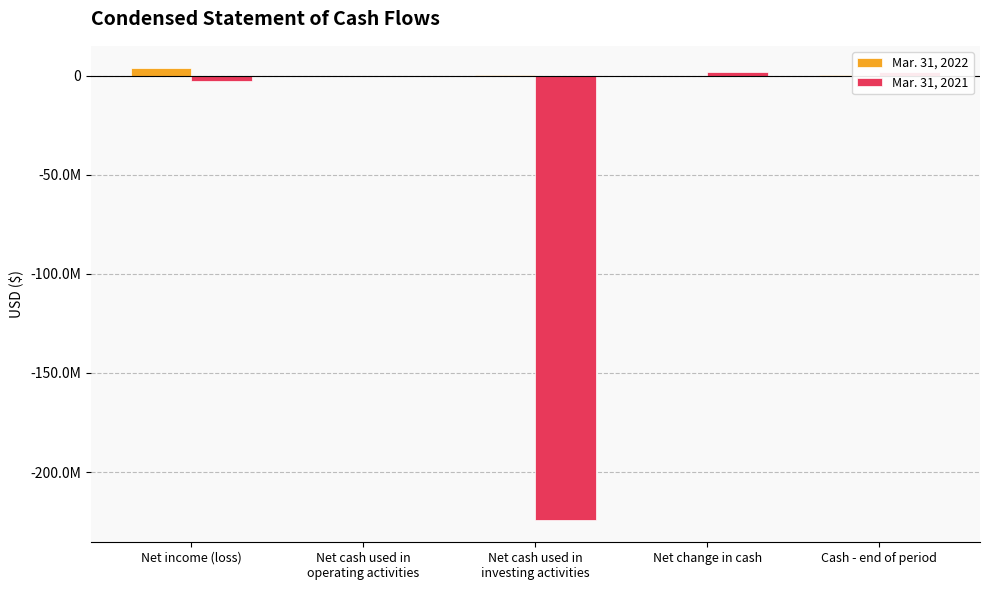

The Mar. 31, 2021 series shows 1707881 at Net change in cash. True or false?

True